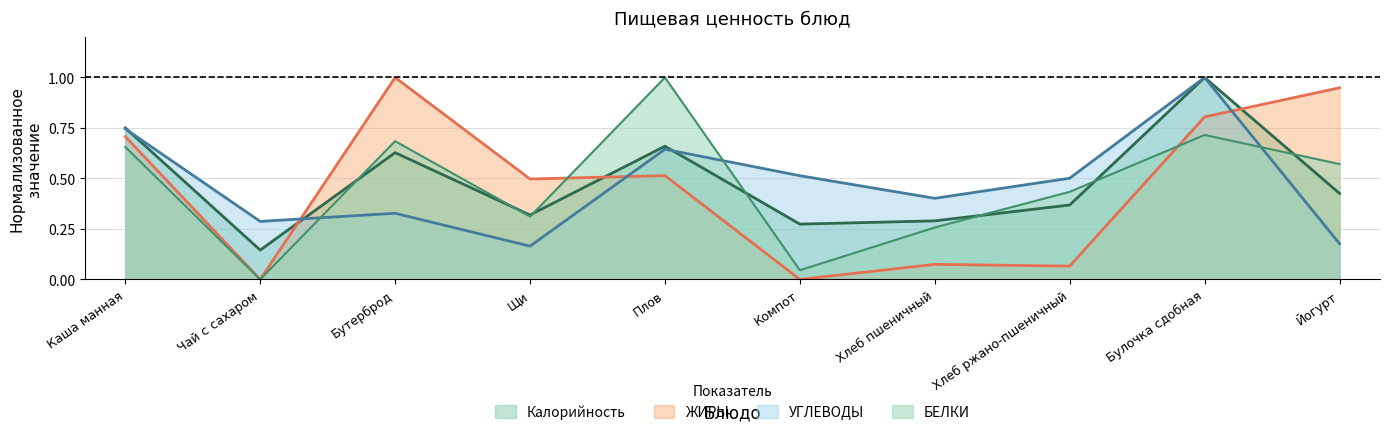

How many values in the ЖИРЫ series exceed 0?

8